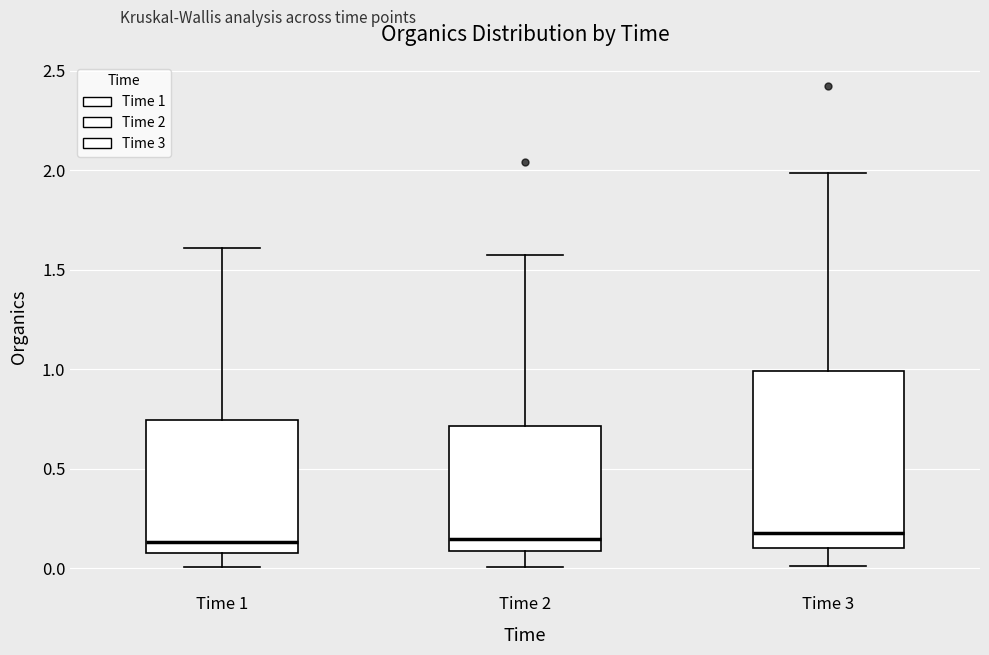

Reading left to right, read every box against the y-axis: the position of its median line, the range the box covers, and the ends of its whiskers. The values are not printed on the chart, so give them approximately, as read against the axis.

Time 1: median 0.15, box 0.10 to 0.75, whiskers 0.00 to 1.60
Time 2: median 0.15, box 0.10 to 0.70, whiskers 0.00 to 1.60
Time 3: median 0.20, box 0.10 to 1.00, whiskers 0.00 to 2.00